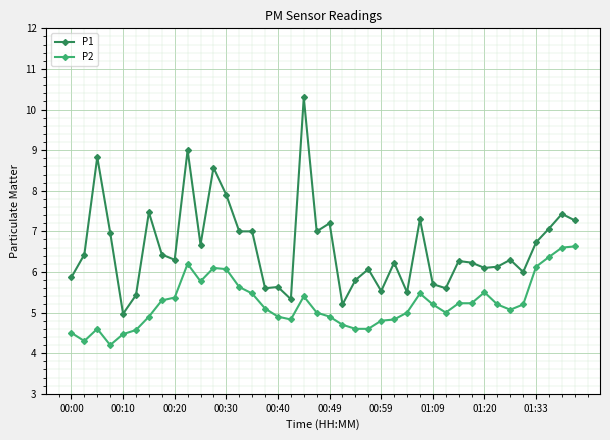

What is the greatest value displayed?

10.3